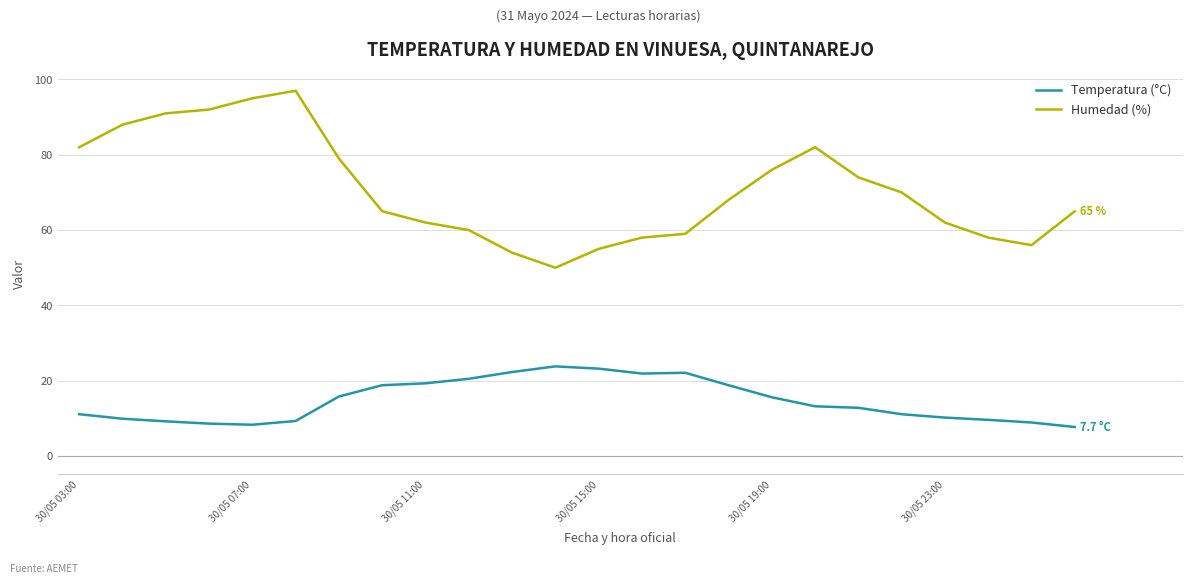

True or false: Temperatura (°C) and Humedad (%) cross at least once.

False